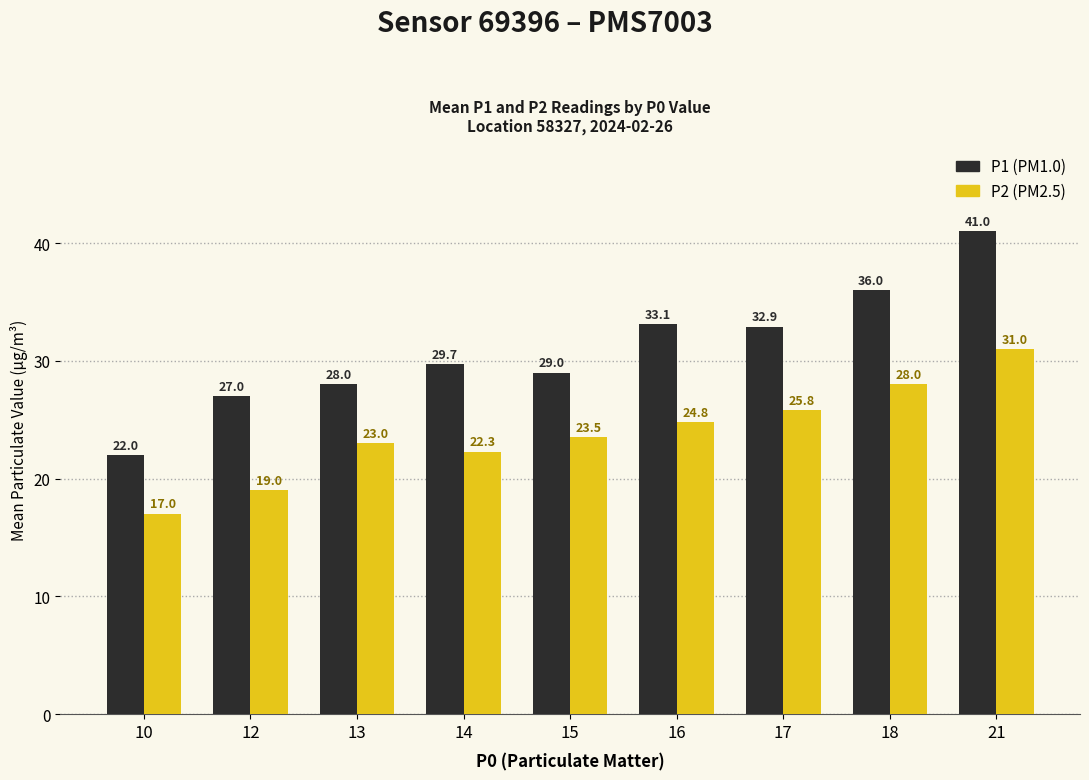

What is the greatest value displayed?

41.0